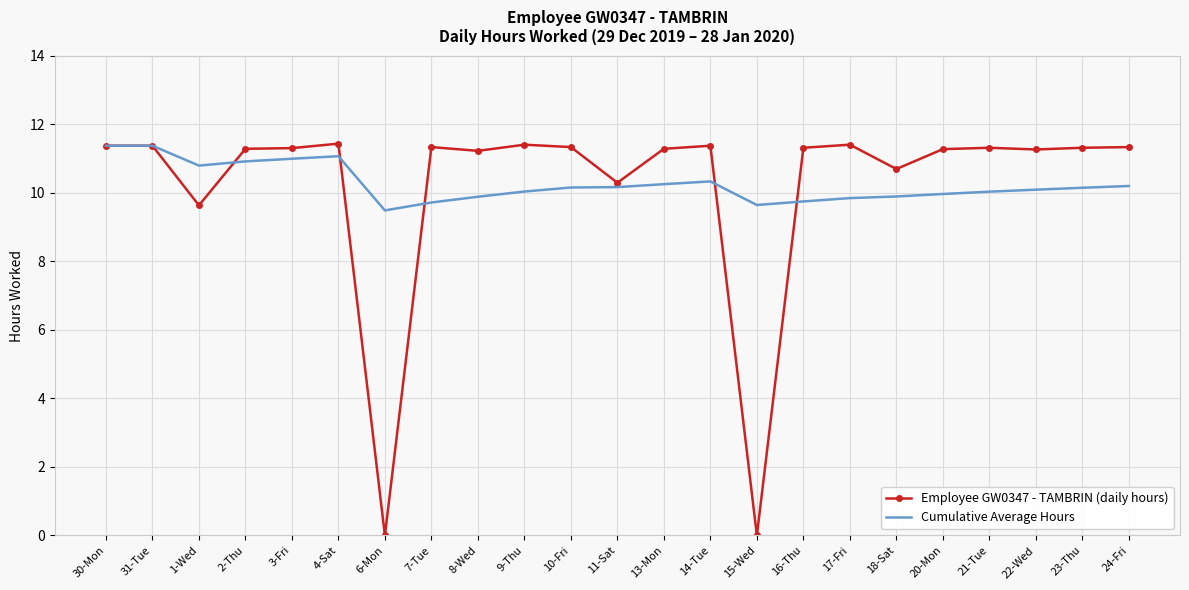

What is the spread (max minus min) of values at 13-Mon?

1.0